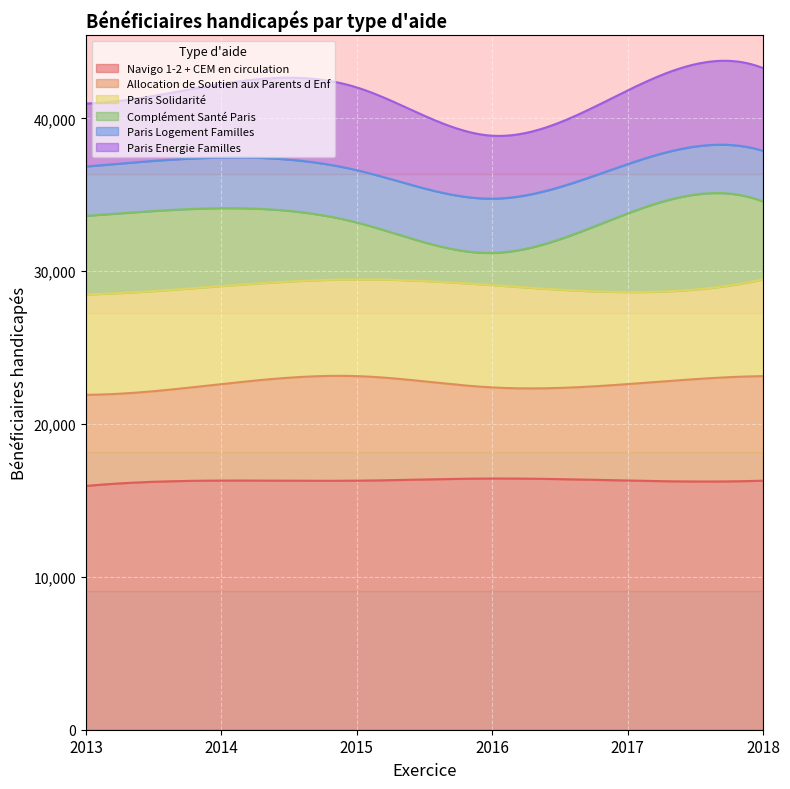

What is the maximum value for Complément Santé Paris?

5145